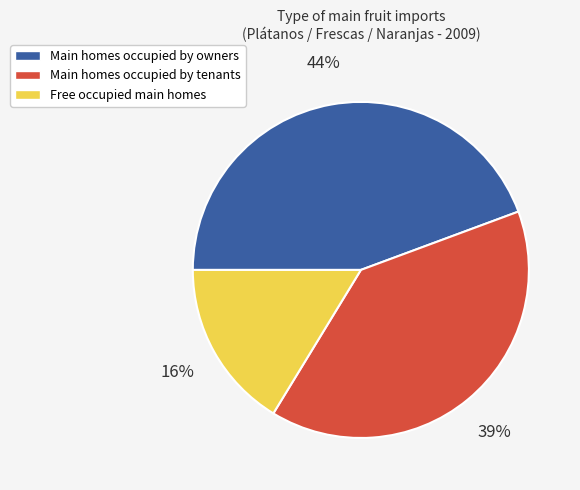

Which slice is the largest?

Main homes occupied by owners